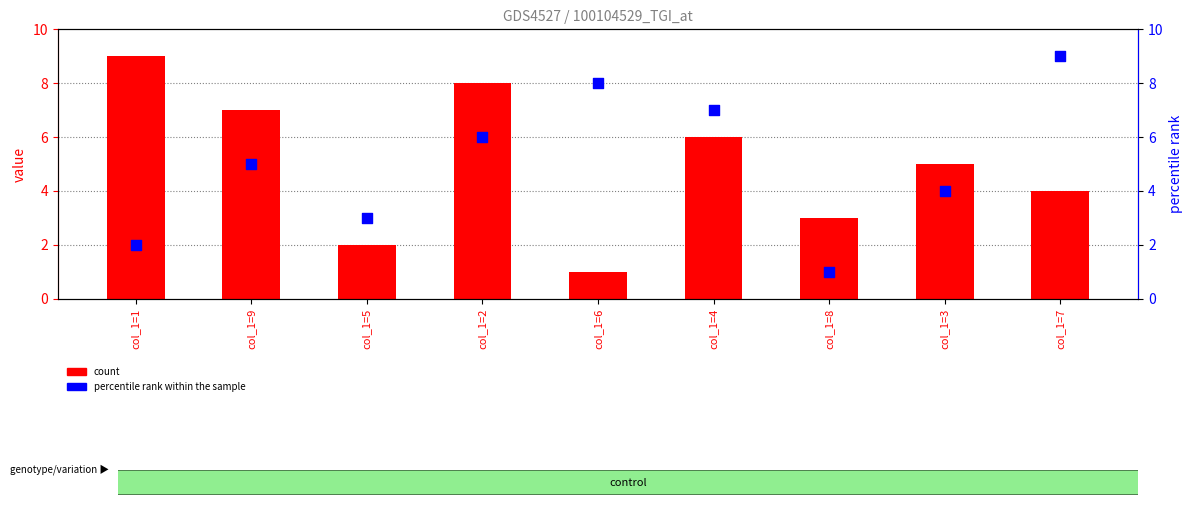

Is the value of percentile rank within the sample at col_1=6 greater than the value of count at col_1=5?

Yes